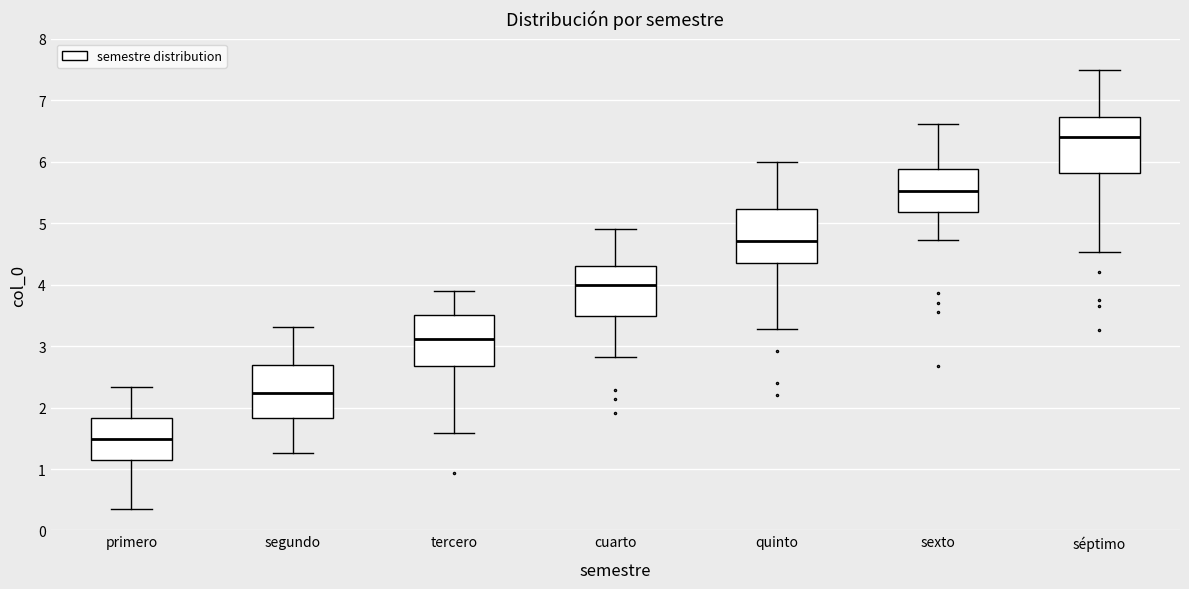

Reading left to right, transcribe this box plot: for each box, give where its median line is, the range the box spans, and where its two whiskers end, as read against the y-axis. The values are not printed on the chart, so give them approximately, as read against the axis.

primero: median 1.5, box 1.2 to 1.8, whiskers 0.3 to 2.3
segundo: median 2.2, box 1.8 to 2.7, whiskers 1.3 to 3.3
tercero: median 3.1, box 2.7 to 3.5, whiskers 1.6 to 3.9
cuarto: median 4.0, box 3.5 to 4.3, whiskers 2.8 to 4.9
quinto: median 4.7, box 4.3 to 5.2, whiskers 3.3 to 6.0
sexto: median 5.5, box 5.2 to 5.9, whiskers 4.7 to 6.6
séptimo: median 6.4, box 5.8 to 6.7, whiskers 4.5 to 7.5